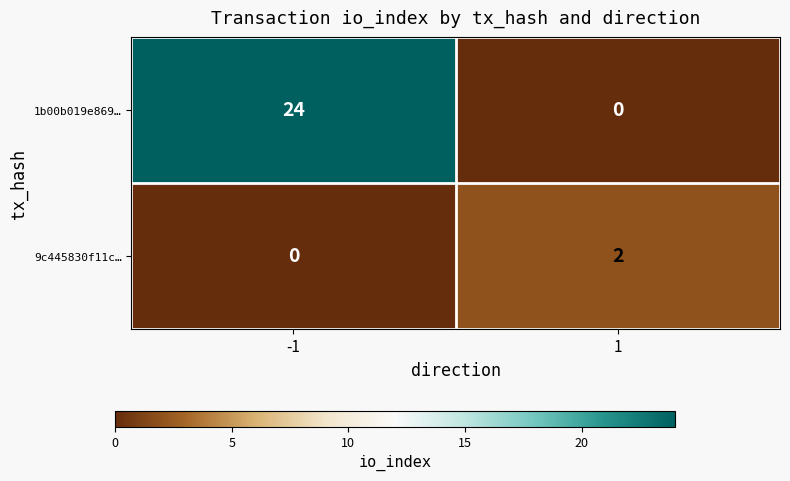

At which category is the sum across all series the highest?

-1